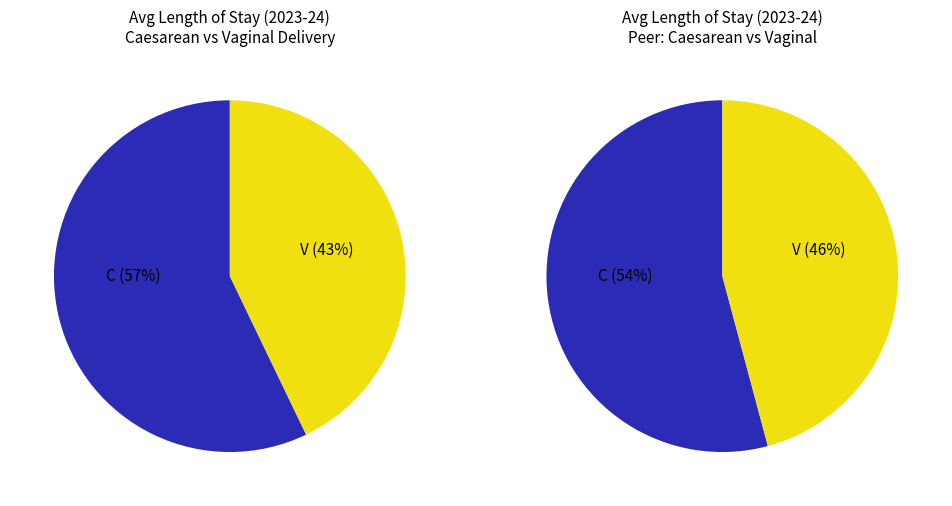

What is the total percentage of Vaginal delivery and Caesarean delivery?

100.0%